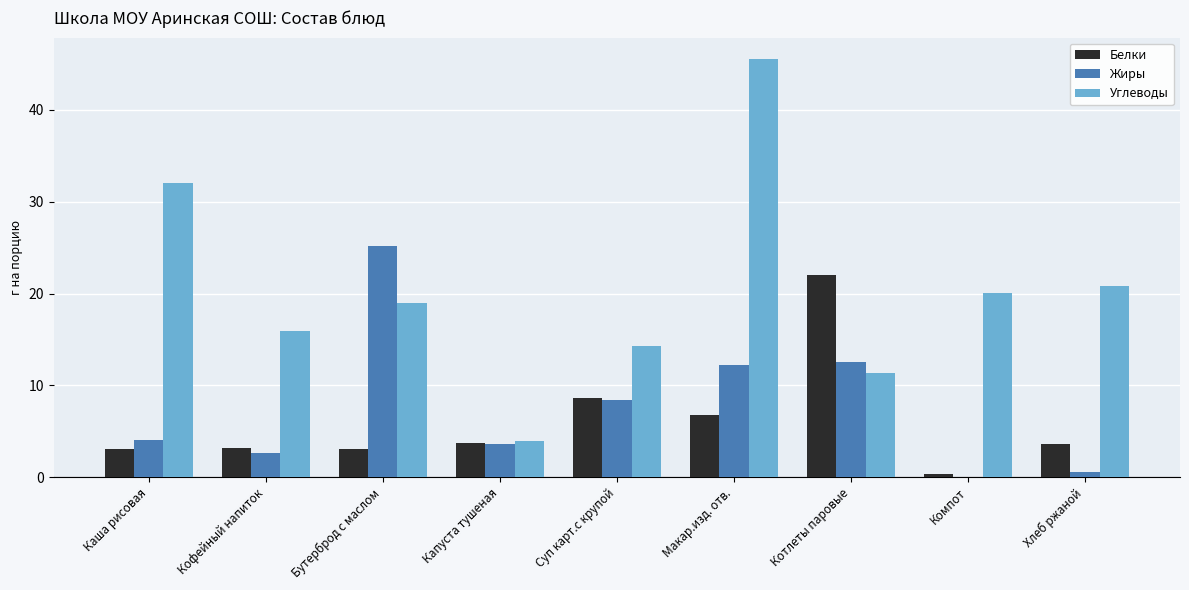

Count the number of categories in the chart.

9